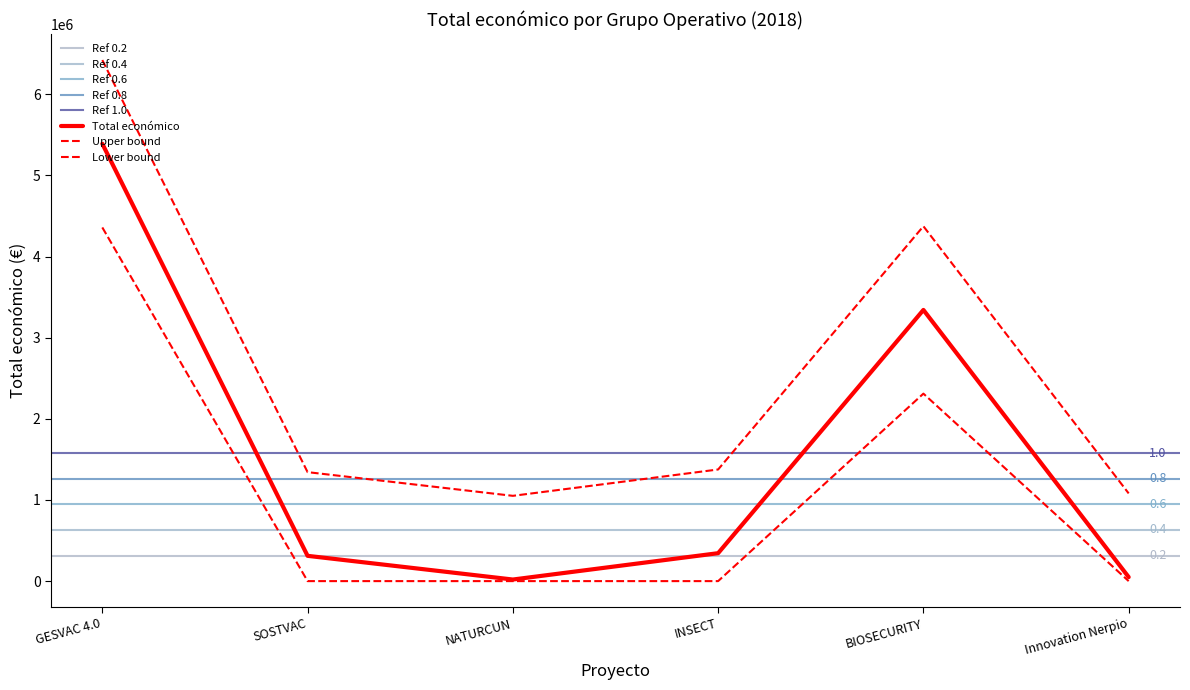

What is the label of the 3rd point from the left?

NATURCUN